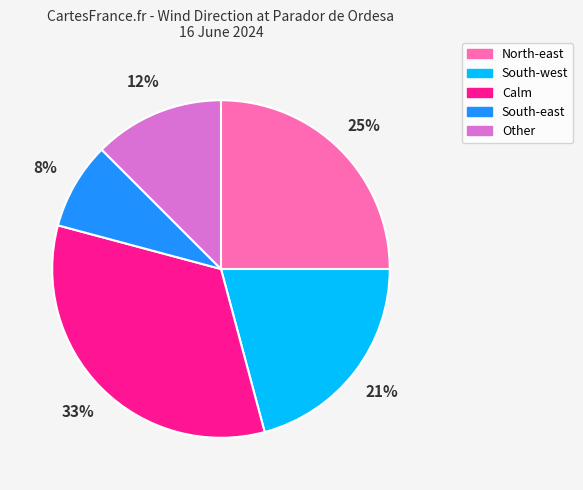

The North-east slice represents 32% of the pie. True or false?

False